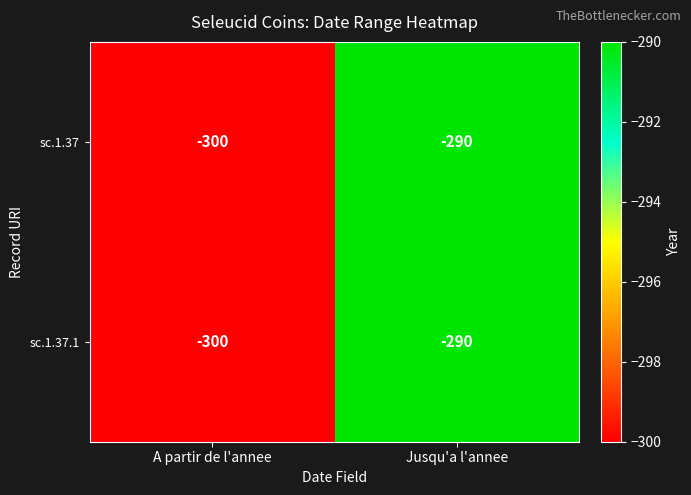

Reading right to left, extract all data points from this chart.

sc.1.37: Jusqu'a l'annee=-290	A partir de l'annee=-300
sc.1.37.1: Jusqu'a l'annee=-290	A partir de l'annee=-300